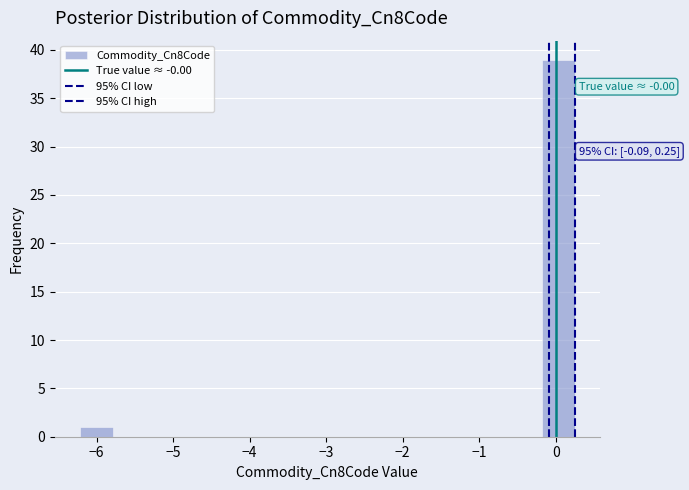

Which range on the x-axis has the tallest bar?

-0.2 to 0.3